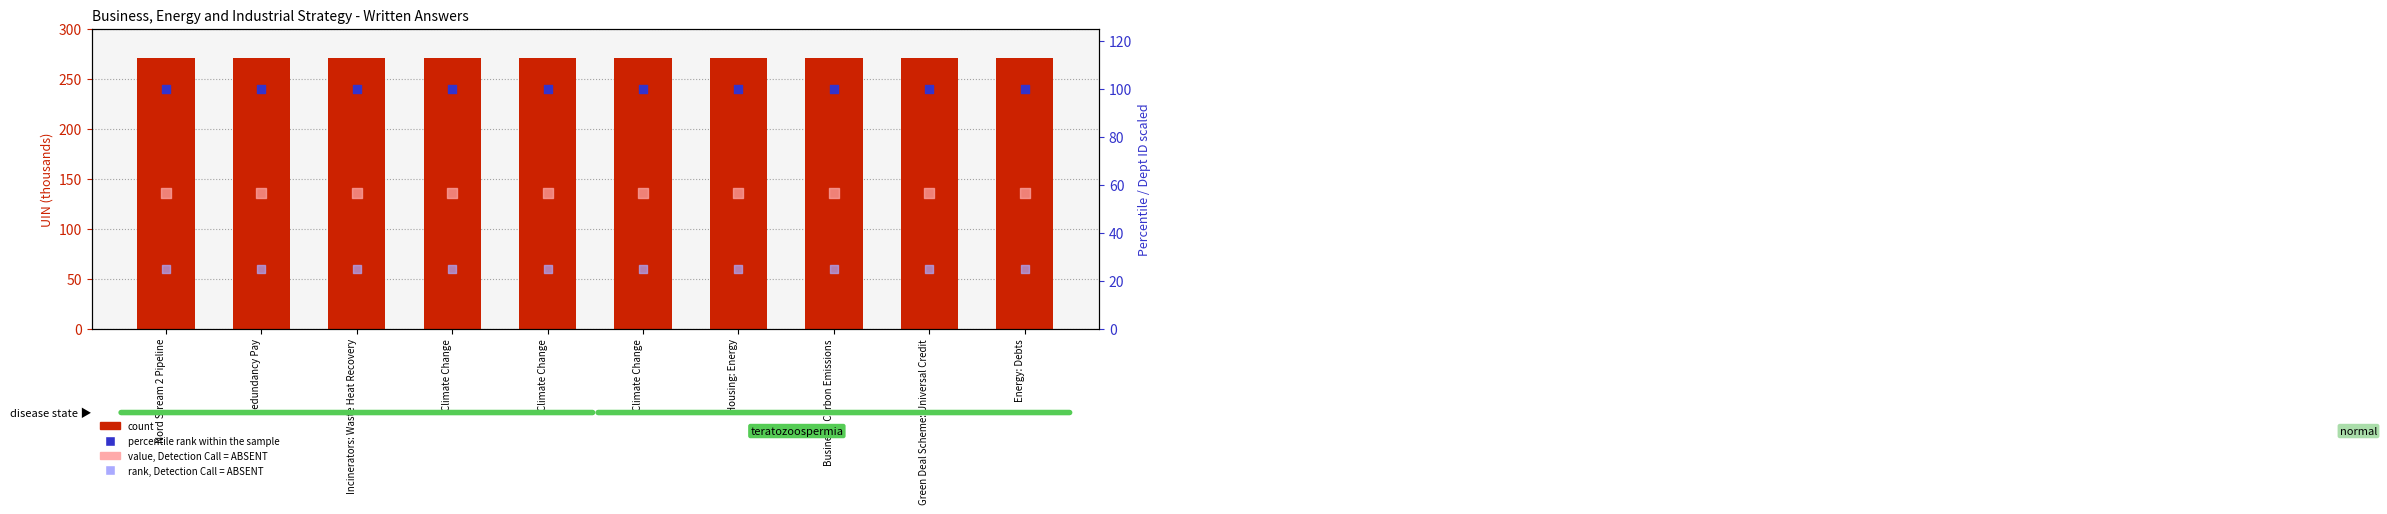

Is the value of percentile rank within the sample at Energy: Debts greater than the value of rank, Detection Call = ABSENT at Housing: Energy?

Yes